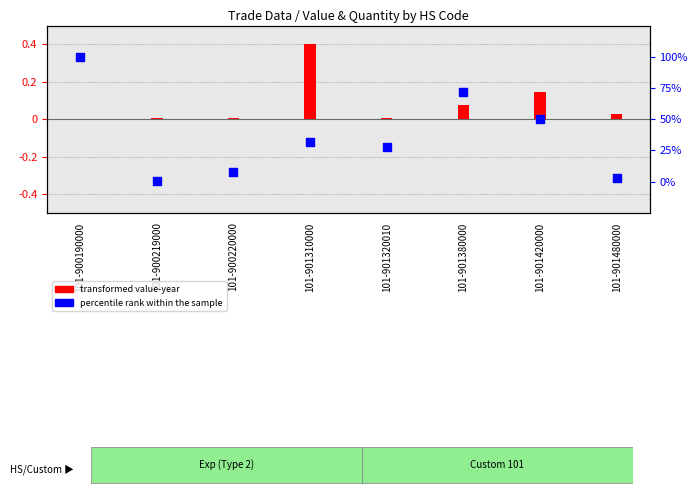

What is the change in value from 101-901310000 to 101-901420000?

+18.2